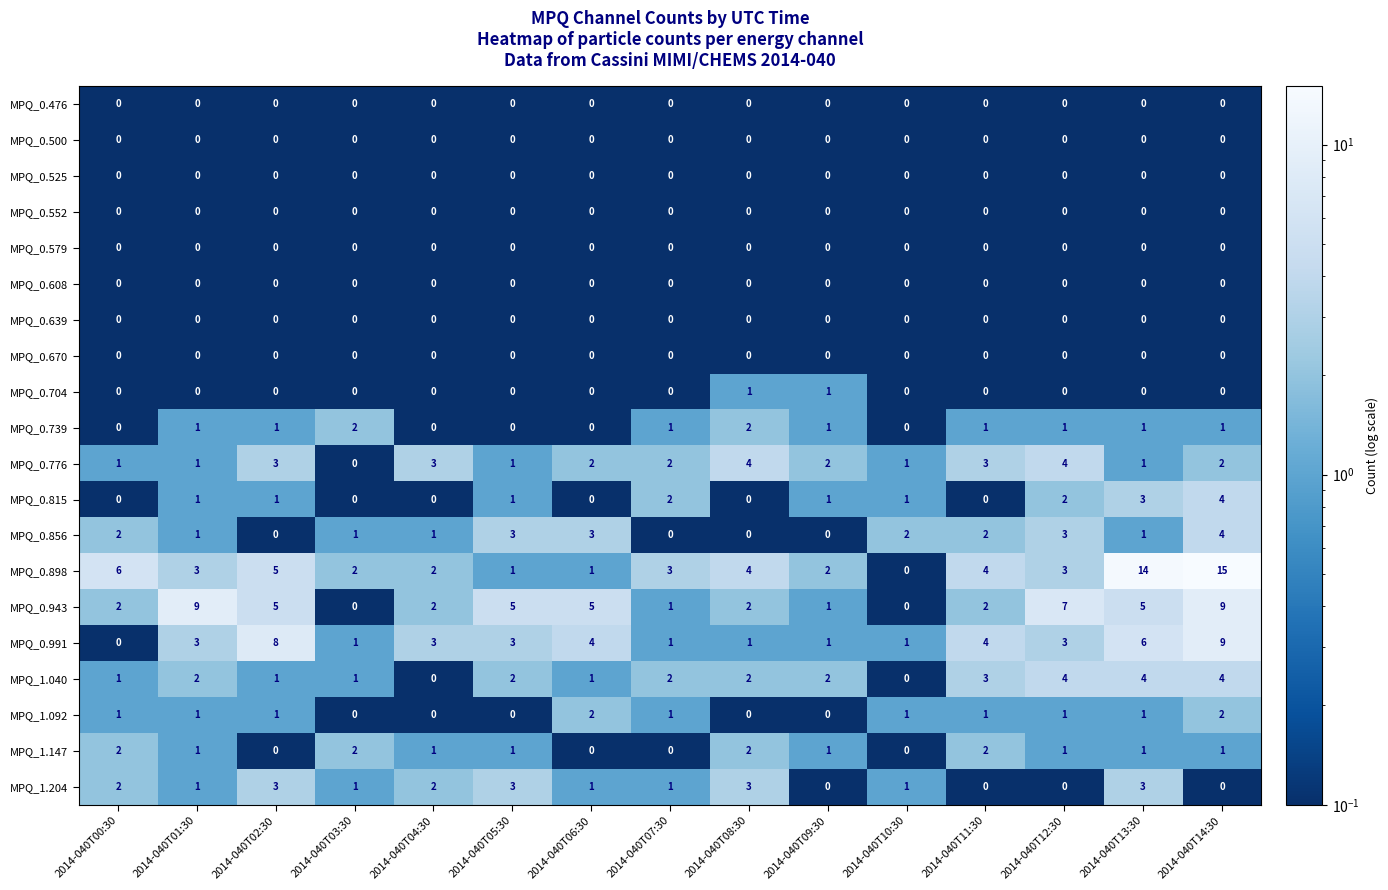

What is the sum of the MPQ_0.776 values at 2014-040T10:30 and 2014-040T11:30?

4